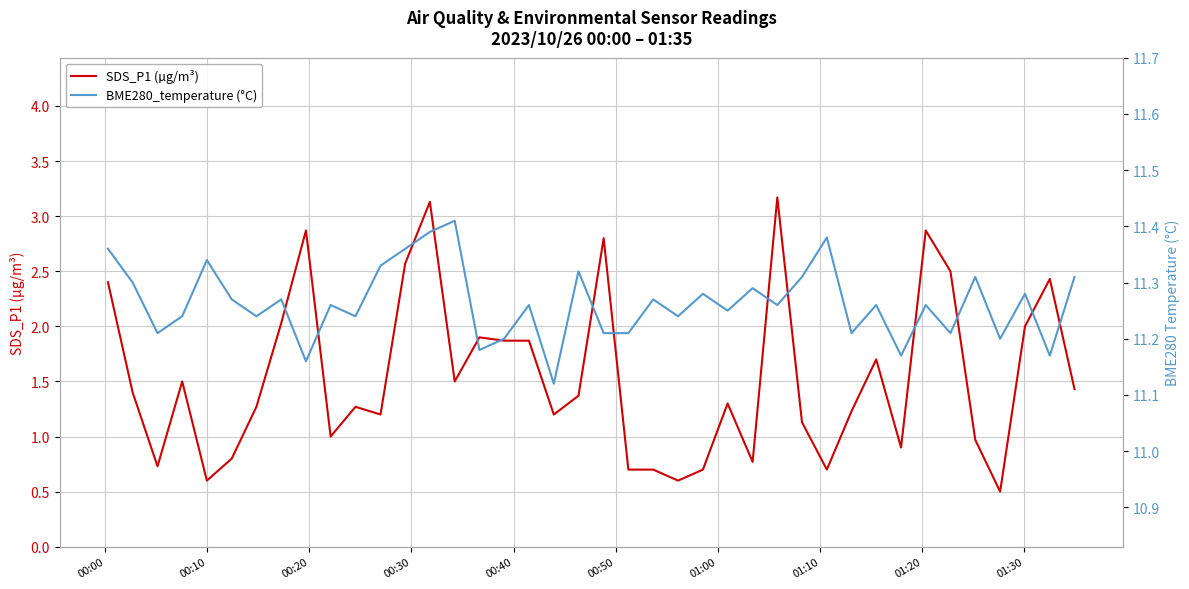

What is the value of the BME280_temperature (°C) point at the 11th from the left?

11.2